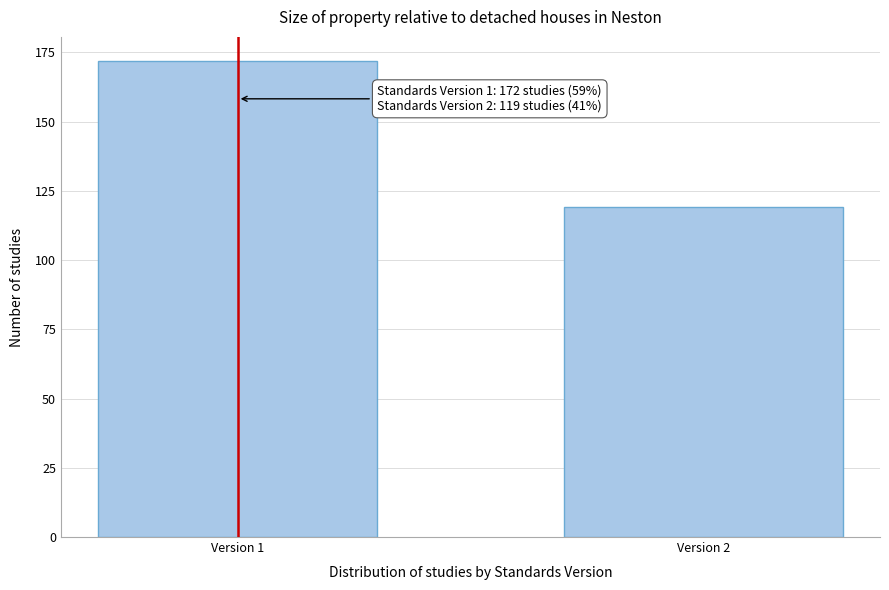

Reading left to right, transcribe all the data shown in this chart.

172	119